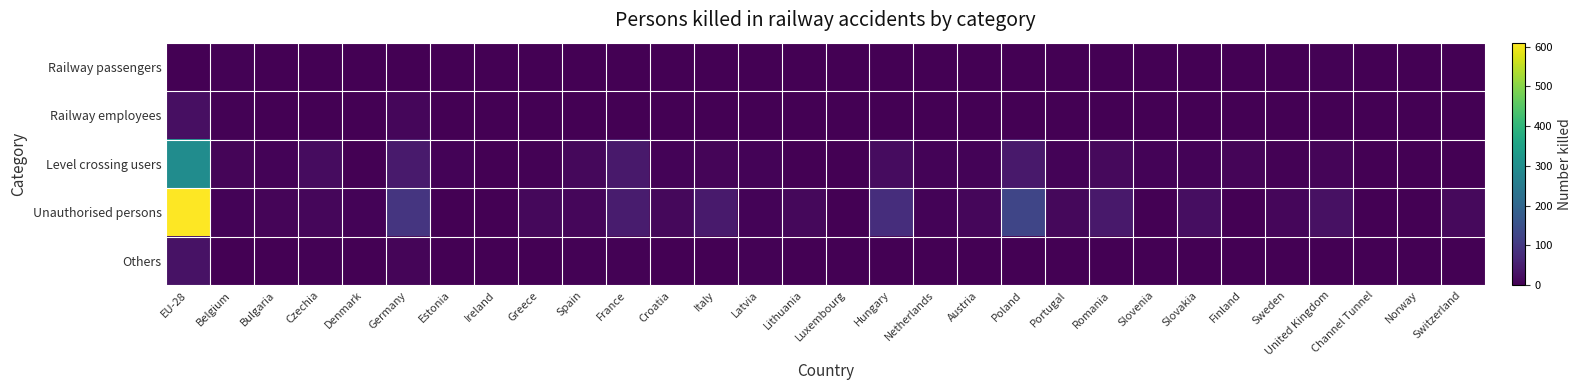

Reading left to right, transcribe all the data shown in this chart.

Railway passengers: EU-28=1	Belgium=3	Bulgaria=0	Czechia=1	Denmark=0	Germany=2	Estonia=0	Ireland=0	Greece=1	Spain=1	France=1	Croatia=0	Italy=2	Latvia=0	Lithuania=0	Luxembourg=0	Hungary=1	Netherlands=0	Austria=0	Poland=1	Portugal=0	Romania=0	Slovenia=0	Slovakia=1	Finland=0	Sweden=0	United Kingdom=3	Channel Tunnel=0	Norway=0	Switzerland=0
Railway employees: EU-28=26	Belgium=3	Bulgaria=0	Czechia=0	Denmark=0	Germany=10	Estonia=0	Ireland=0	Greece=2	Spain=1	France=2	Croatia=0	Italy=2	Latvia=0	Lithuania=1	Luxembourg=1	Hungary=0	Netherlands=0	Austria=0	Poland=1	Portugal=0	Romania=2	Slovenia=0	Slovakia=1	Finland=0	Sweden=0	United Kingdom=0	Channel Tunnel=0	Norway=0	Switzerland=1
Level crossing users: EU-28=297	Belgium=9	Bulgaria=5	Czechia=20	Denmark=1	Germany=44	Estonia=5	Ireland=0	Greece=4	Spain=14	France=42	Croatia=7	Italy=8	Latvia=7	Lithuania=2	Luxembourg=0	Hungary=20	Netherlands=6	Austria=7	Poland=42	Portugal=6	Romania=16	Slovenia=5	Slovakia=5	Finland=9	Sweden=4	United Kingdom=9	Channel Tunnel=0	Norway=2	Switzerland=0
Unauthorised persons: EU-28=610	Belgium=7	Bulgaria=9	Czechia=10	Denmark=5	Germany=93	Estonia=2	Ireland=2	Greece=14	Spain=10	France=46	Croatia=13	Italy=43	Latvia=6	Lithuania=14	Luxembourg=0	Hungary=79	Netherlands=5	Austria=10	Poland=127	Portugal=13	Romania=41	Slovenia=0	Slovakia=22	Finland=1	Sweden=10	United Kingdom=28	Channel Tunnel=0	Norway=1	Switzerland=16
Others: EU-28=29	Belgium=0	Bulgaria=2	Czechia=4	Denmark=0	Germany=8	Estonia=0	Ireland=0	Greece=0	Spain=3	France=3	Croatia=0	Italy=0	Latvia=3	Lithuania=0	Luxembourg=0	Hungary=1	Netherlands=1	Austria=1	Poland=0	Portugal=1	Romania=0	Slovenia=0	Slovakia=1	Finland=0	Sweden=0	United Kingdom=1	Channel Tunnel=0	Norway=0	Switzerland=0